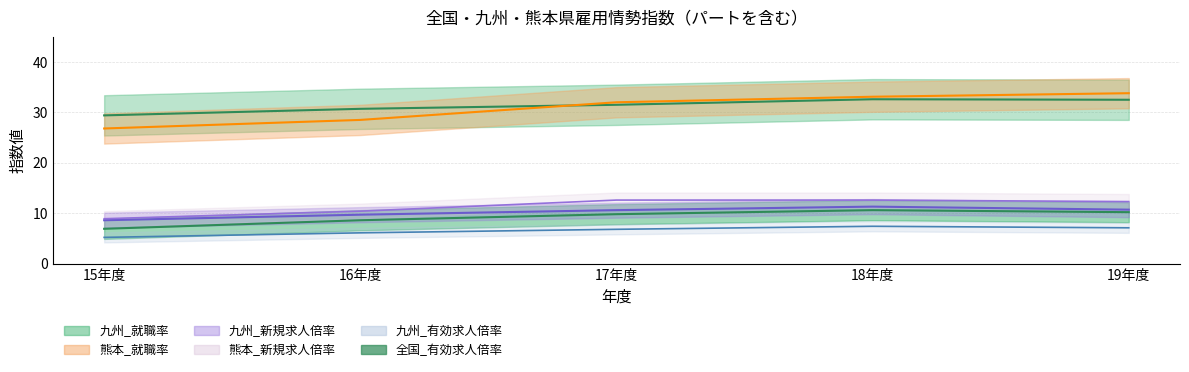

How many data points in 九州_有効求人倍率 are less than 6?

1